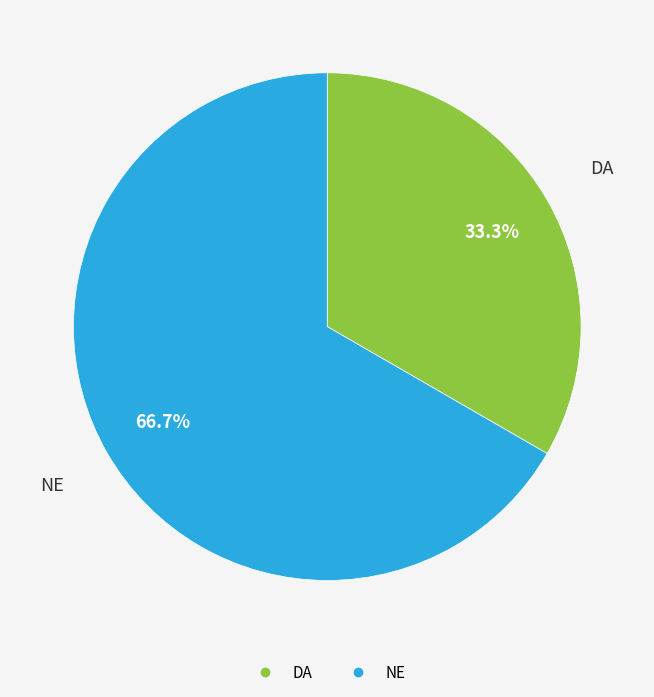

Is there any slice that represents more than half of the pie?

Yes